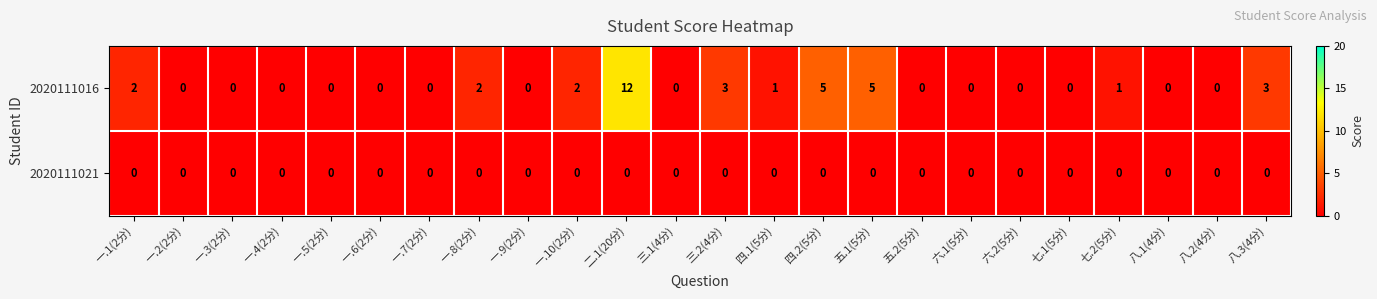

What is the difference between the maximum and minimum values in the 2020111016 series?

12